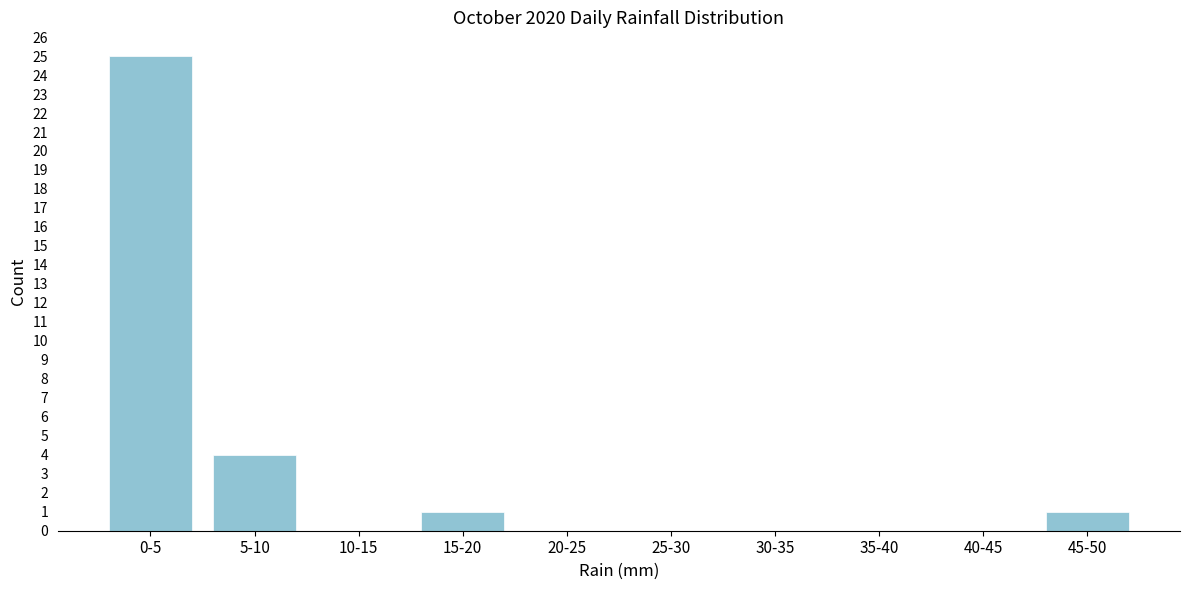

Reading left to right, transcribe all the data shown in this chart.

0-5=25	5-10=4	10-15=0	15-20=1	20-25=0	25-30=0	30-35=0	35-40=0	40-45=0	45-50=1